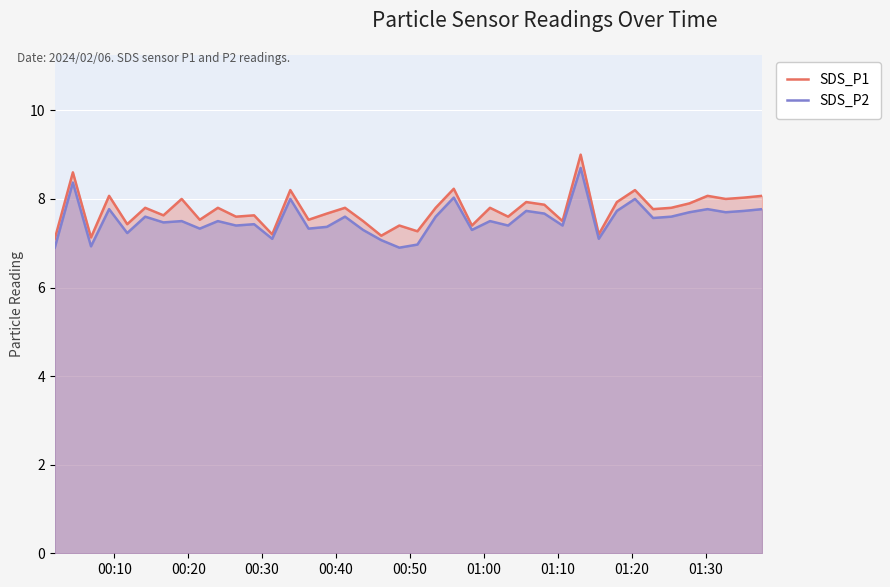

What is the smallest value displayed?

6.9